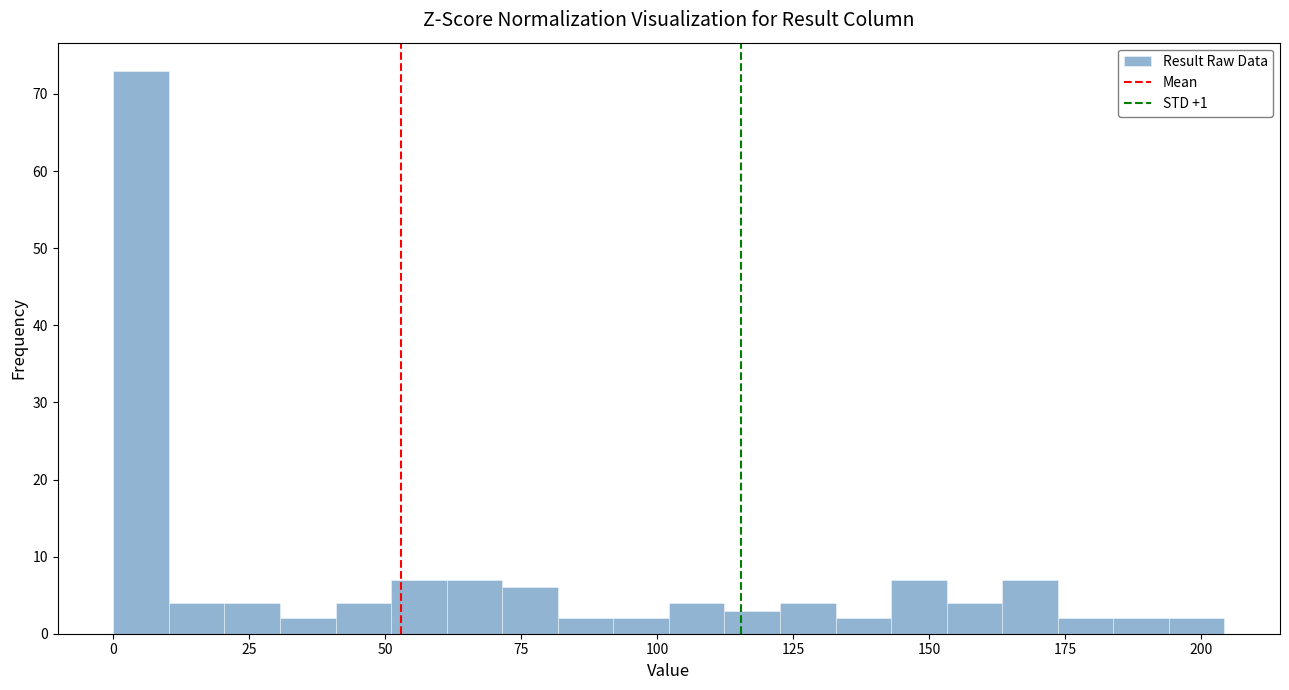

Read against the x-axis, roughly where is the centre of the tallest bar?

5